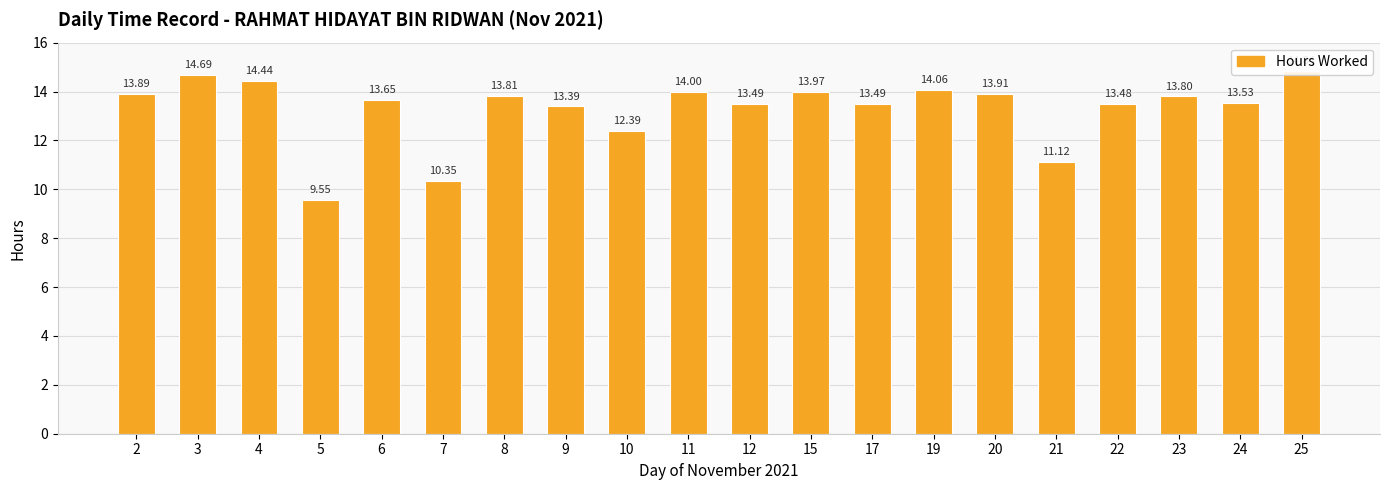

Count the number of data series in this chart.

1